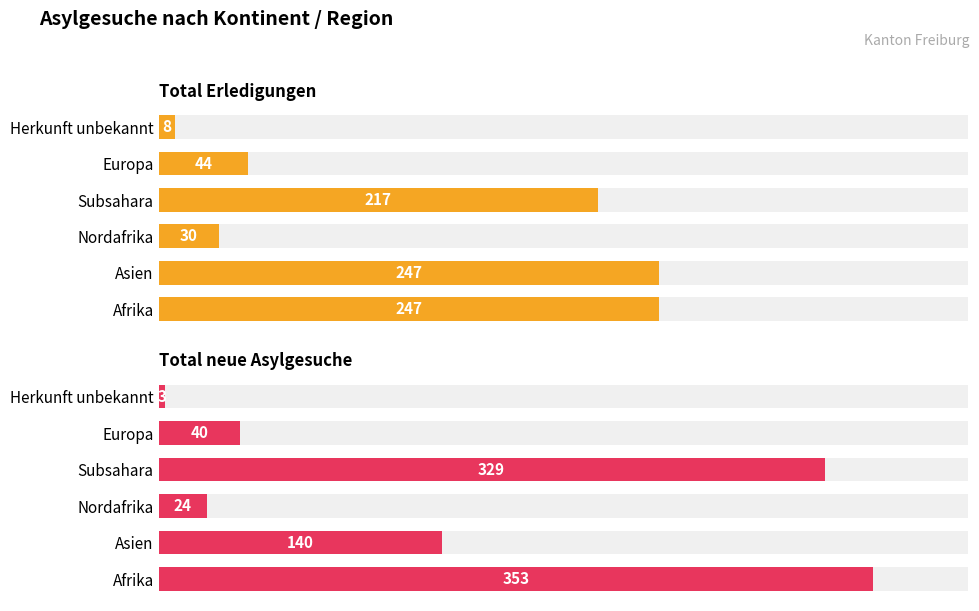

How many bars are there in each group?

2